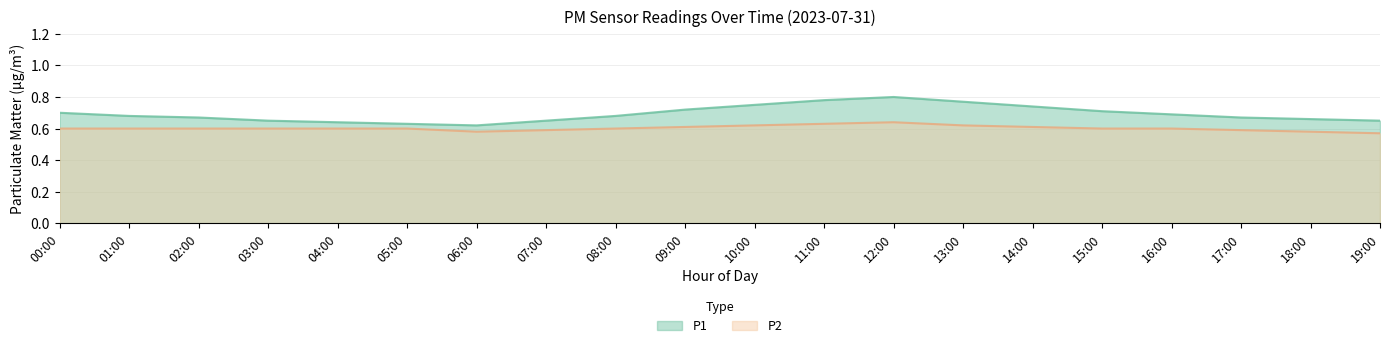

True or false: P1 and P2 cross at least once.

False